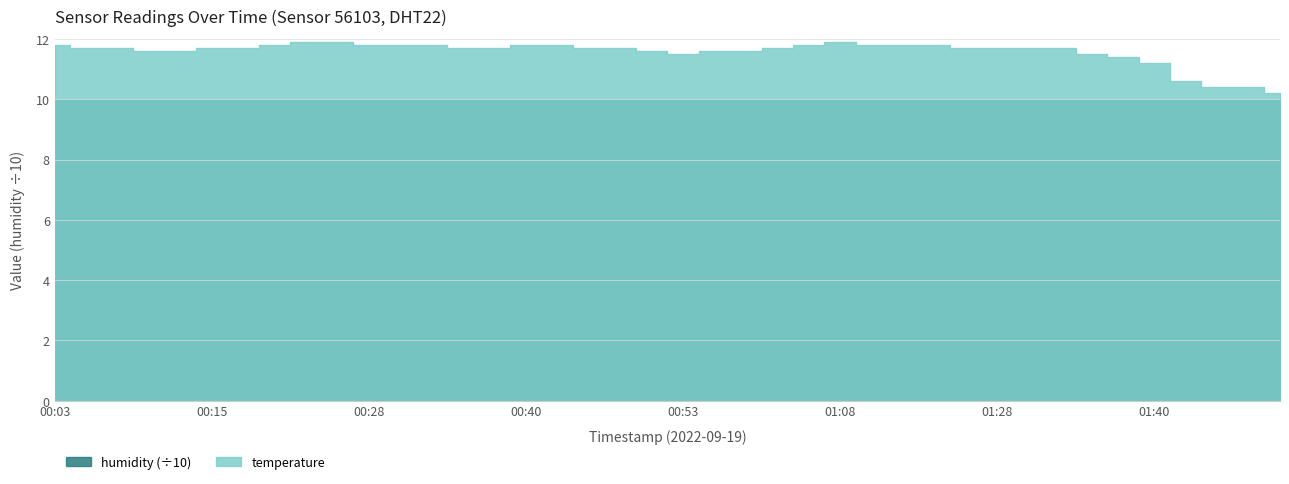

Between 01:45 and 00:45, which is larger?

00:45